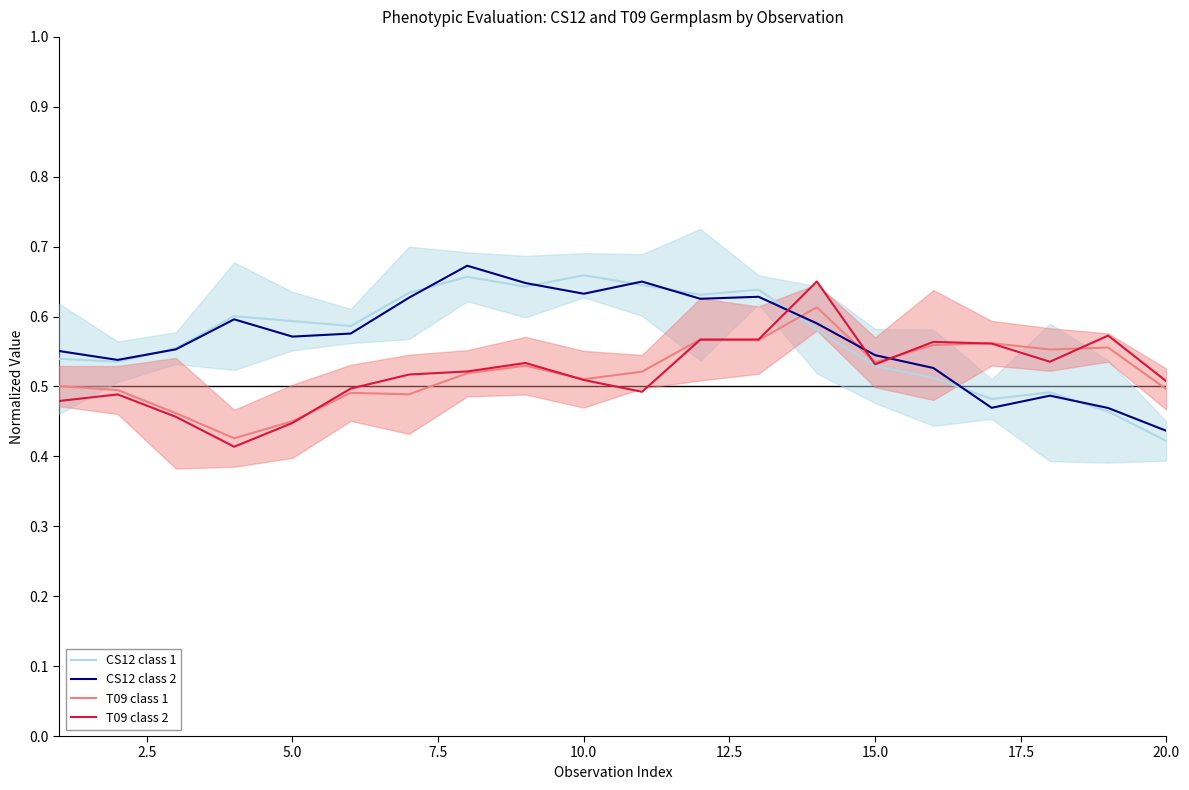

Rank the series by their maximum value, from highest to lowest.

CS12 class 2, CS12 class 1, T09 class 2, T09 class 1